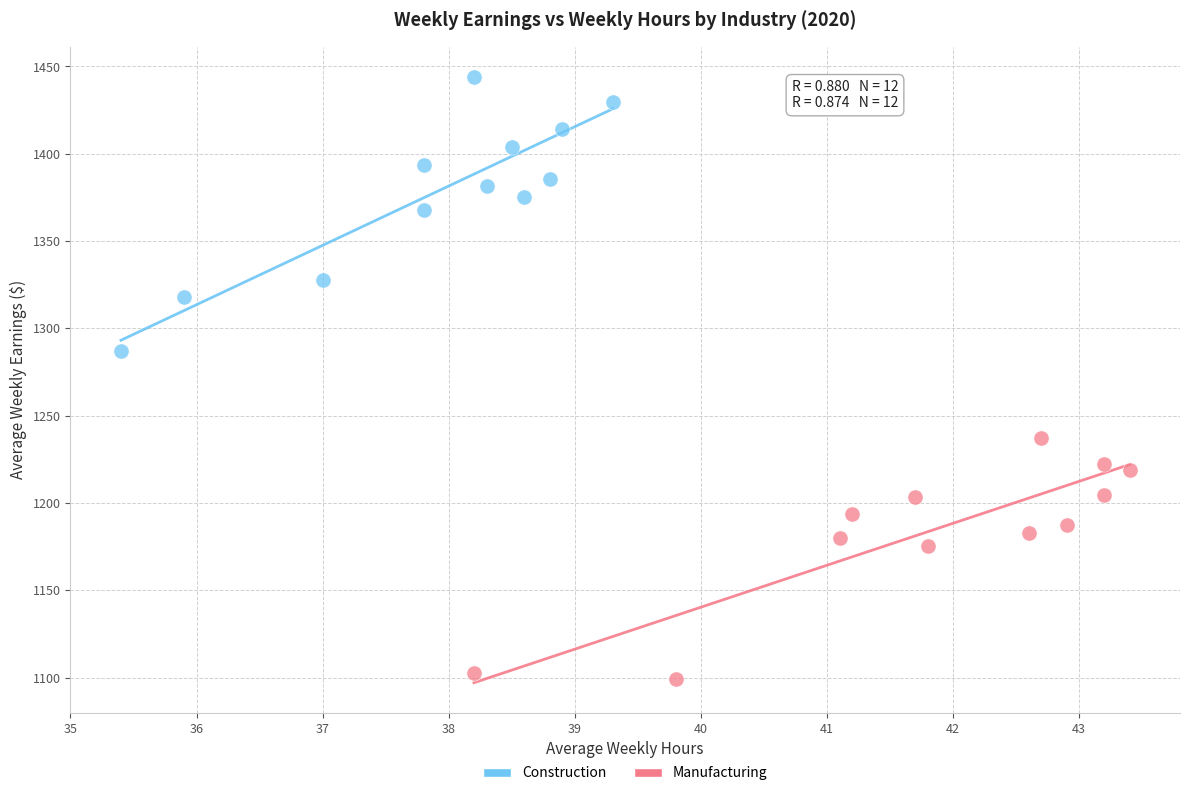

Which series has the widest spread of Y values?

Construction